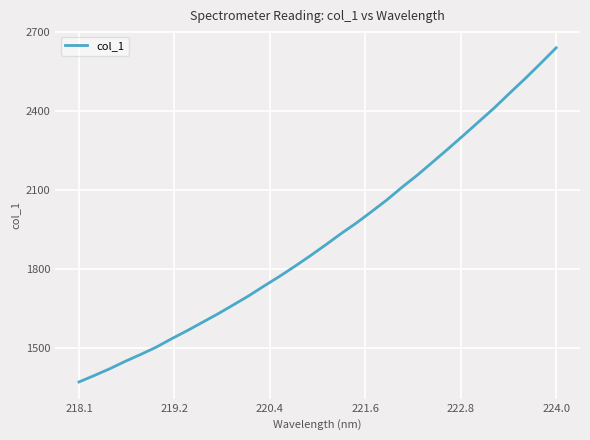

What is the greatest value displayed?

2640.3